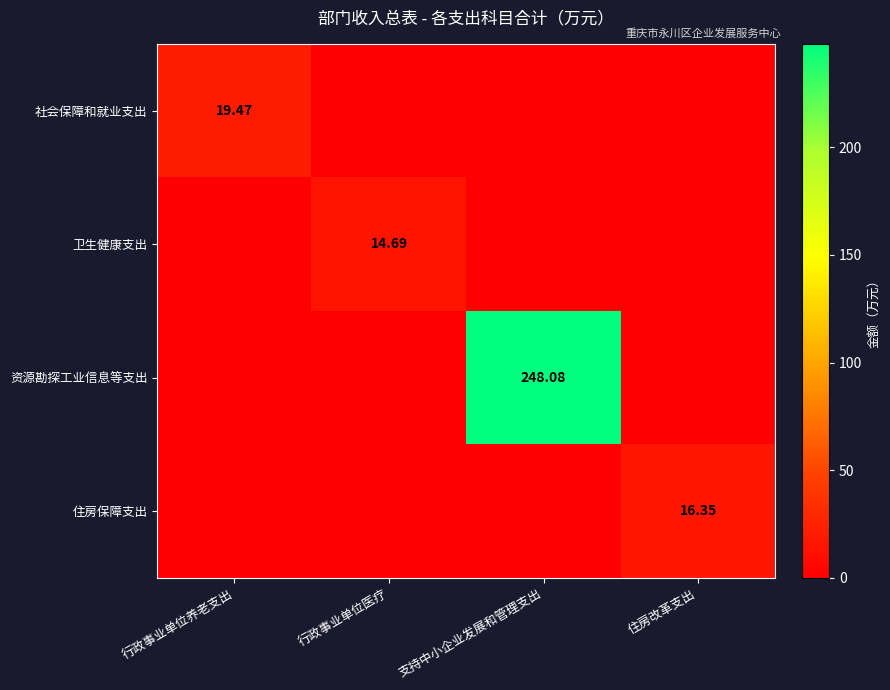

What is the difference between the maximum and minimum values in the 社会保障和就业支出 series?

19.5